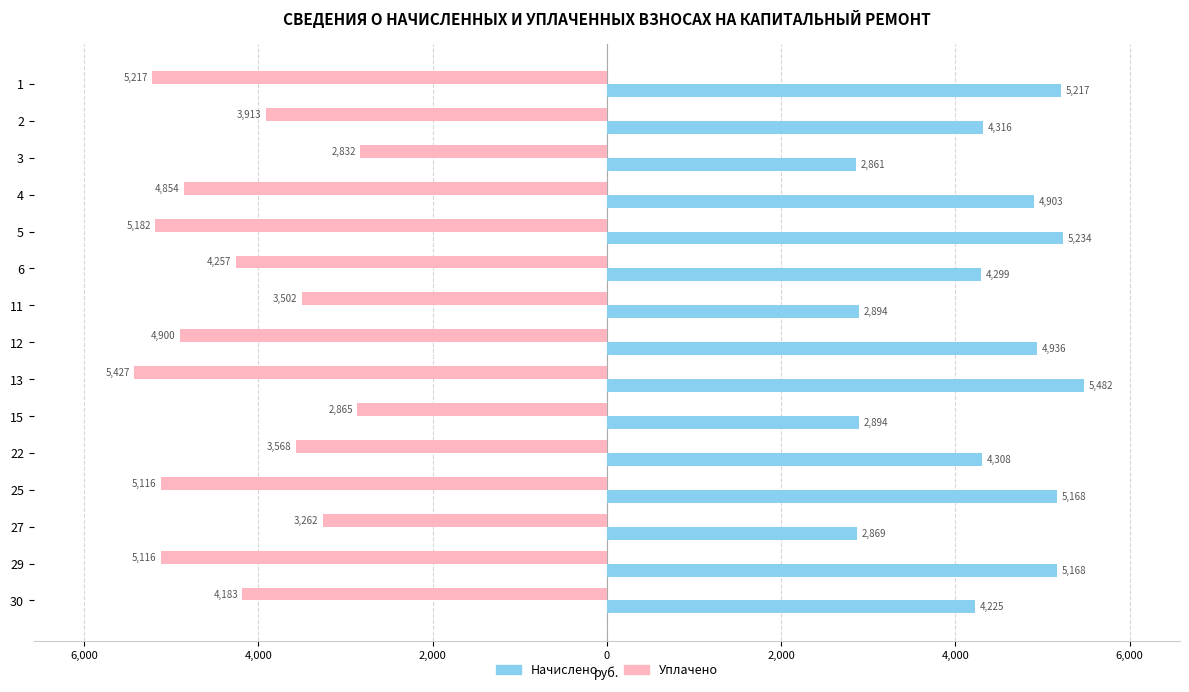

What are all the series names shown in the legend?

Начислено, Уплачено